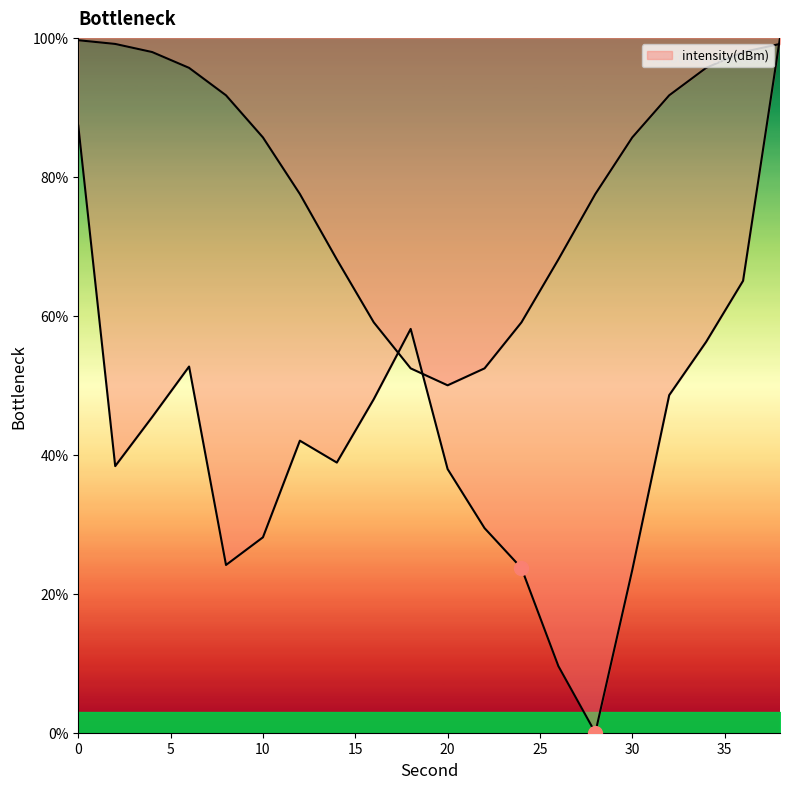

How many points are higher than both their immediate neighbors (excluding endpoints)?

3